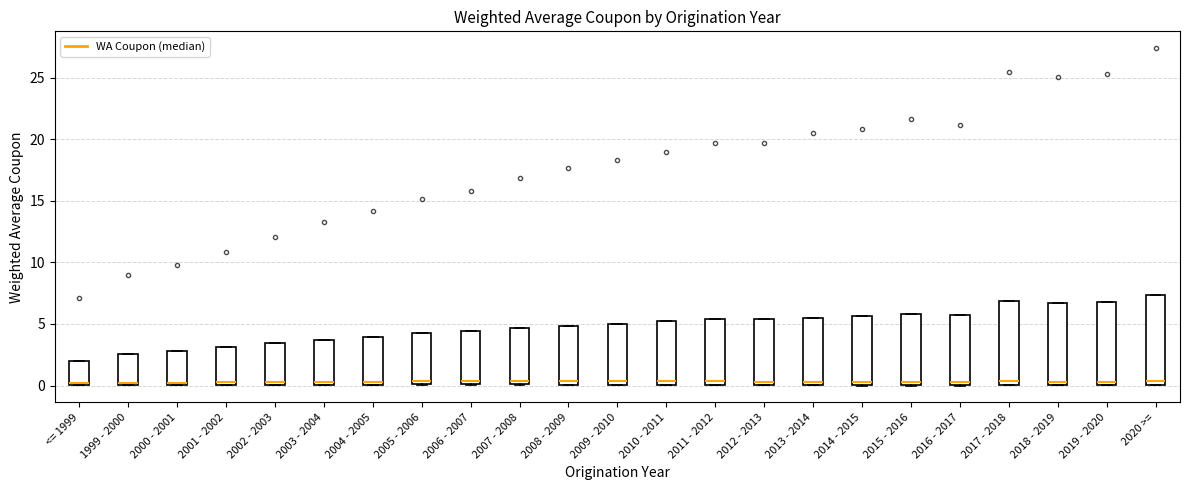

Reading left to right, transcribe this box plot: for each box, give where its median line is, the range the box spans, and where its two whiskers end, as read against the y-axis. The values are not printed on the chart, so give them approximately, as read against the axis.

<= 1999: median 0.0 (just above the box's lower edge), box 0.0 to 2.0, whiskers 0.0 to 2.0
1999 - 2000: median 0.0 (just above the box's lower edge), box 0.0 to 2.5, whiskers 0.0 to 2.5
2000 - 2001: median 0.0 (just above the box's lower edge), box 0.0 to 3.0, whiskers 0.0 to 3.0
2001 - 2002: median 0.5, box 0.0 to 3.0, whiskers 0.0 to 3.0
2002 - 2003: median 0.5, box 0.0 to 3.5, whiskers 0.0 to 3.5
2003 - 2004: median 0.5, box 0.0 to 3.5, whiskers 0.0 to 3.5
2004 - 2005: median 0.5, box 0.0 to 4.0, whiskers 0.0 to 4.0
2005 - 2006: median 0.5, box 0.0 to 4.0, whiskers 0.0 to 4.0
2006 - 2007: median 0.5, box 0.0 to 4.5, whiskers 0.0 to 4.5
2007 - 2008: median 0.5, box 0.0 to 4.5, whiskers 0.0 to 4.5
2008 - 2009: median 0.5, box 0.0 to 5.0, whiskers 0.0 to 5.0
2009 - 2010: median 0.5, box 0.0 to 5.0, whiskers 0.0 to 5.0
2010 - 2011: median 0.5, box 0.0 to 5.0, whiskers 0.0 to 5.0
2011 - 2012: median 0.5, box 0.0 to 5.5, whiskers 0.0 to 5.5
2012 - 2013: median 0.5, box 0.0 to 5.5, whiskers 0.0 to 5.5
2013 - 2014: median 0.5, box 0.0 to 5.5, whiskers 0.0 to 5.5
2014 - 2015: median 0.5, box 0.0 to 5.5, whiskers 0.0 to 5.5
2015 - 2016: median 0.5, box 0.0 to 6.0, whiskers 0.0 to 6.0
2016 - 2017: median 0.5, box 0.0 to 5.5, whiskers 0.0 to 5.5
2017 - 2018: median 0.5, box 0.0 to 7.0, whiskers 0.0 to 7.0
2018 - 2019: median 0.5, box 0.0 to 6.5, whiskers 0.0 to 6.5
2019 - 2020: median 0.5, box 0.0 to 7.0, whiskers 0.0 to 7.0
2020 >=: median 0.5, box 0.0 to 7.5, whiskers 0.0 to 7.5